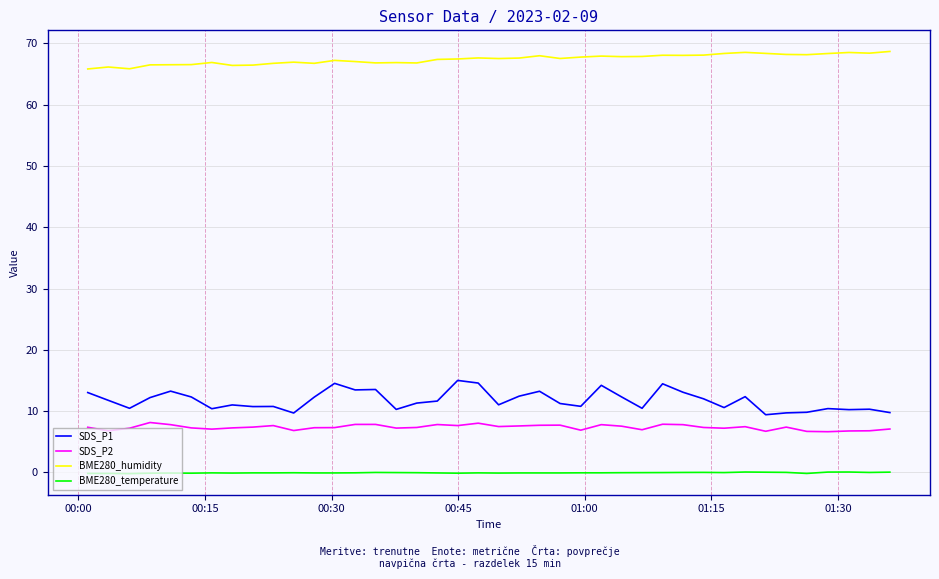

True or false: SDS_P2 and BME280_humidity cross at least once.

False